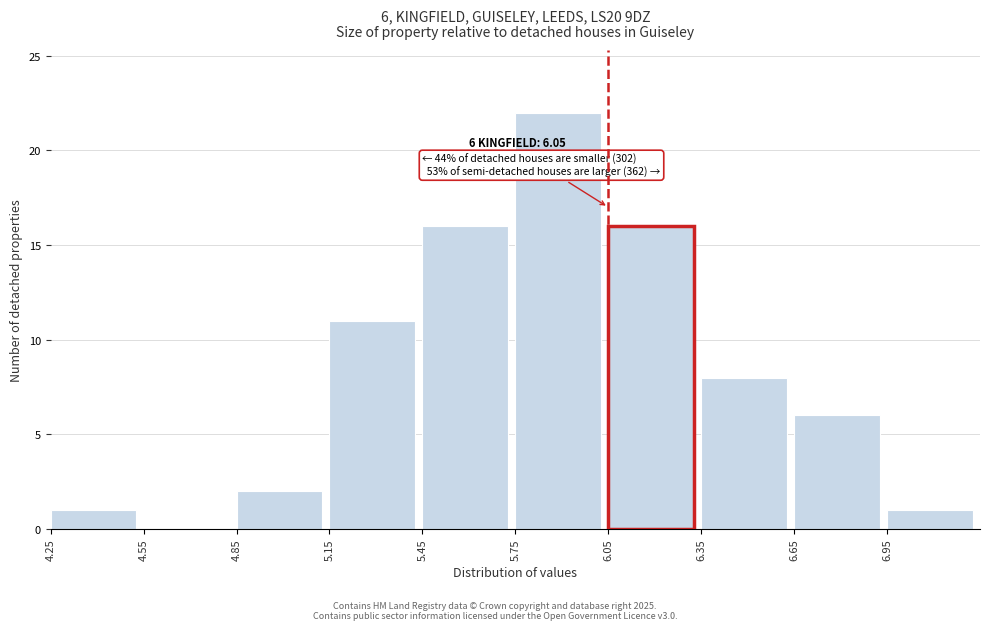

Over which range of the x-axis is the bar tallest?

5.75 to 6.05